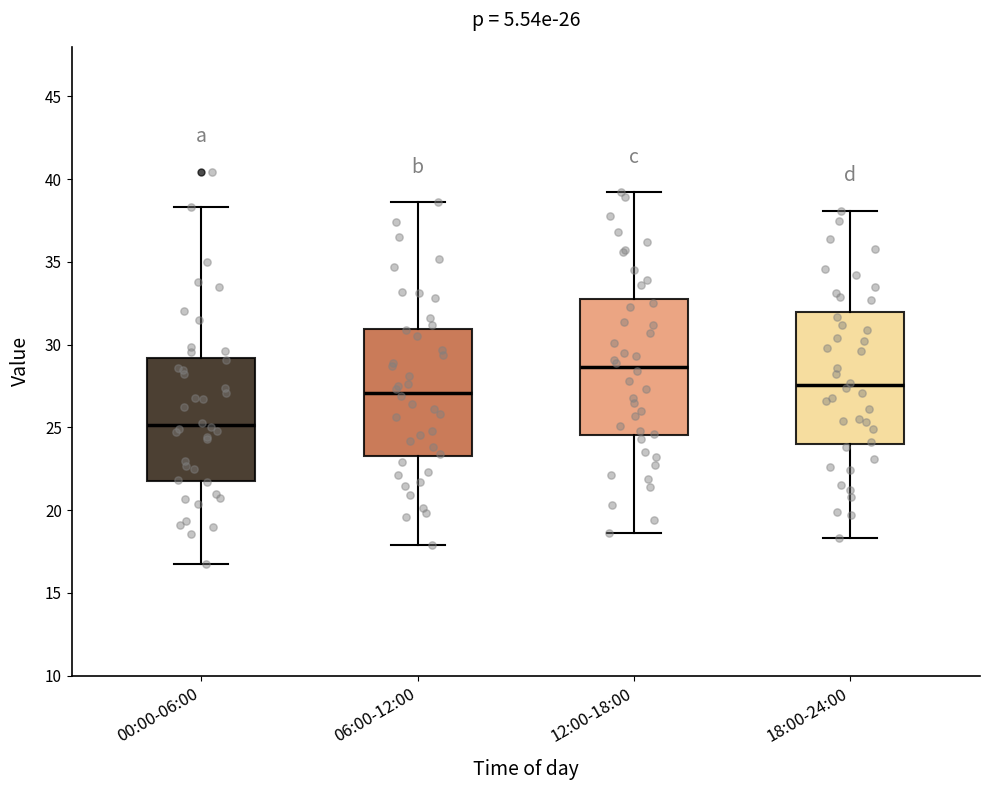

Which box's median line is the highest?

12:00-18:00